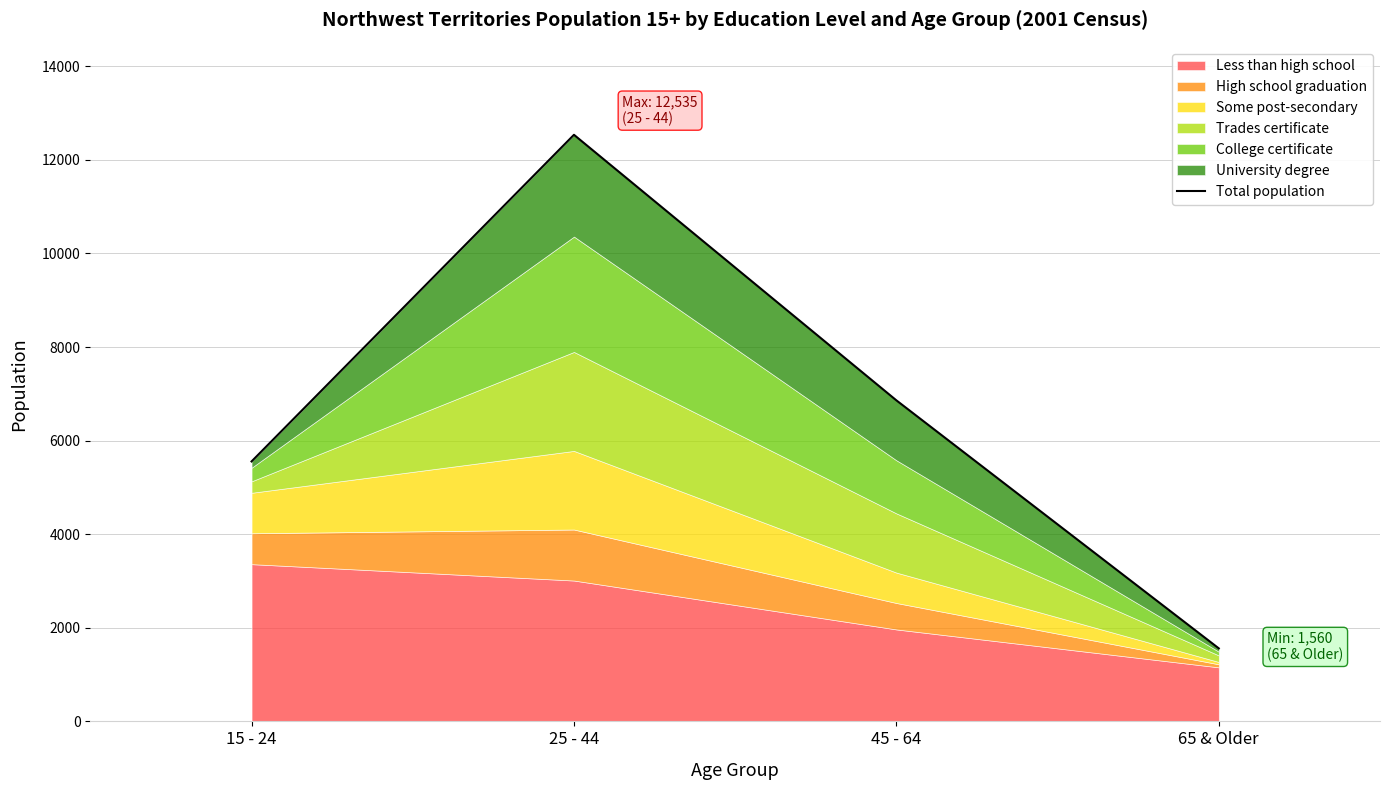

What is the approximate value at 15 - 24?

5555